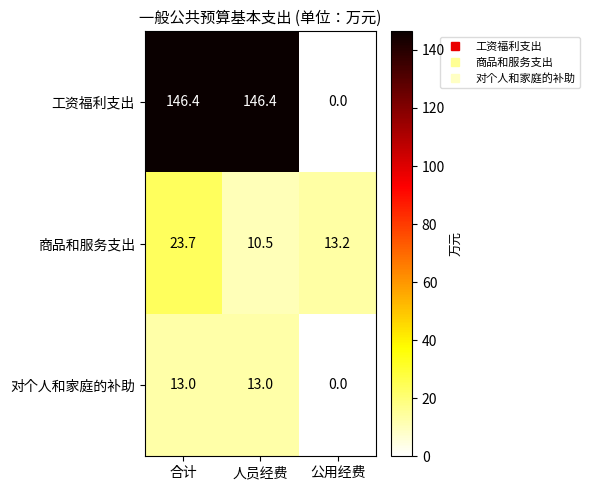

Reading left to right, list all the values displayed in this chart.

工资福利支出: 合计=146.4	人员经费=146.4	公用经费=0.0
商品和服务支出: 合计=23.7	人员经费=10.5	公用经费=13.2
对个人和家庭的补助: 合计=13.0	人员经费=13.0	公用经费=0.0